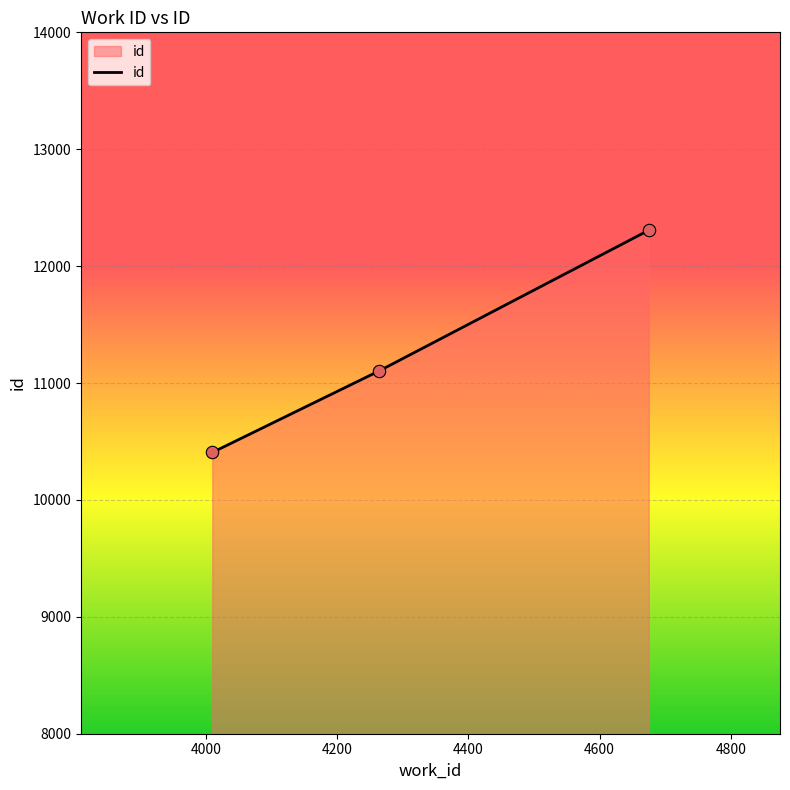

What is the minimum value shown in the chart?

10406